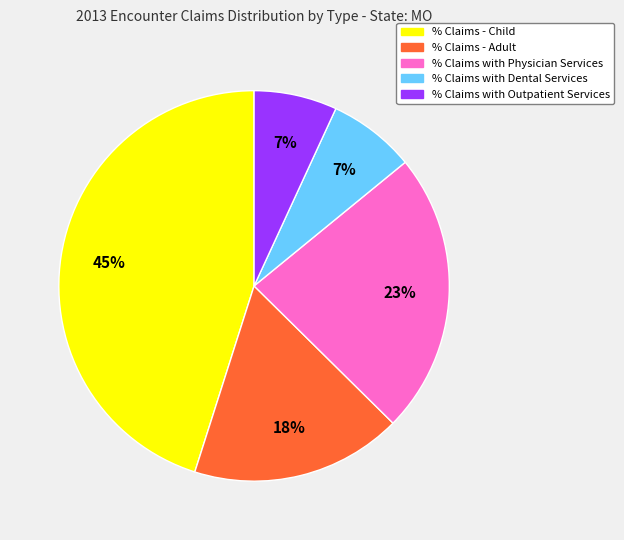

To the nearest percent, what is the average slice percentage?

20%